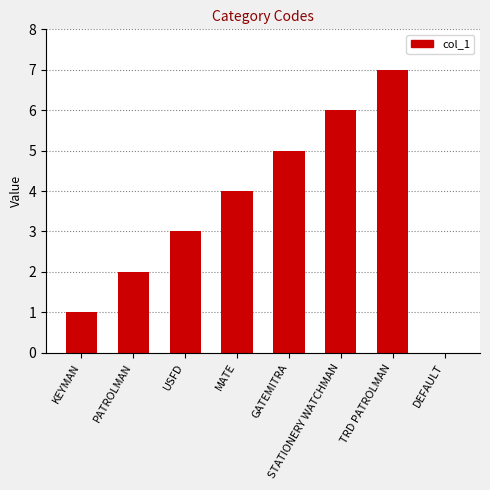

How many series are shown in this chart?

1